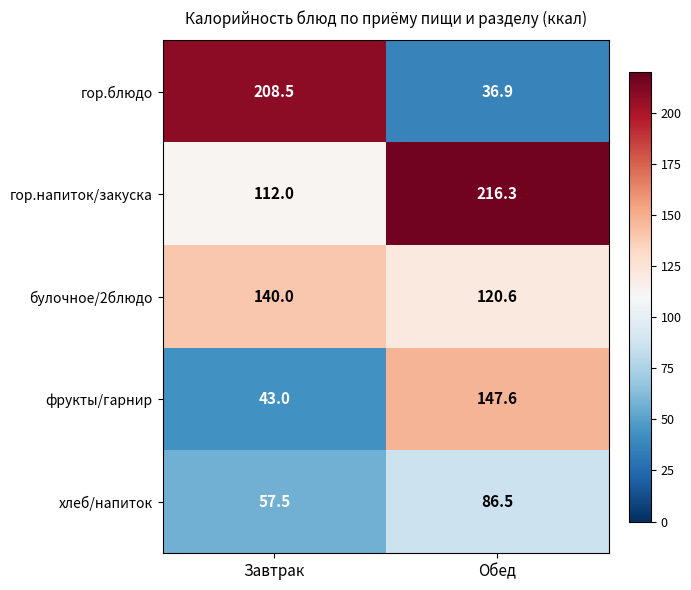

Rank the categories by булочное/2блюдо value from lowest to highest.

Обед, Завтрак